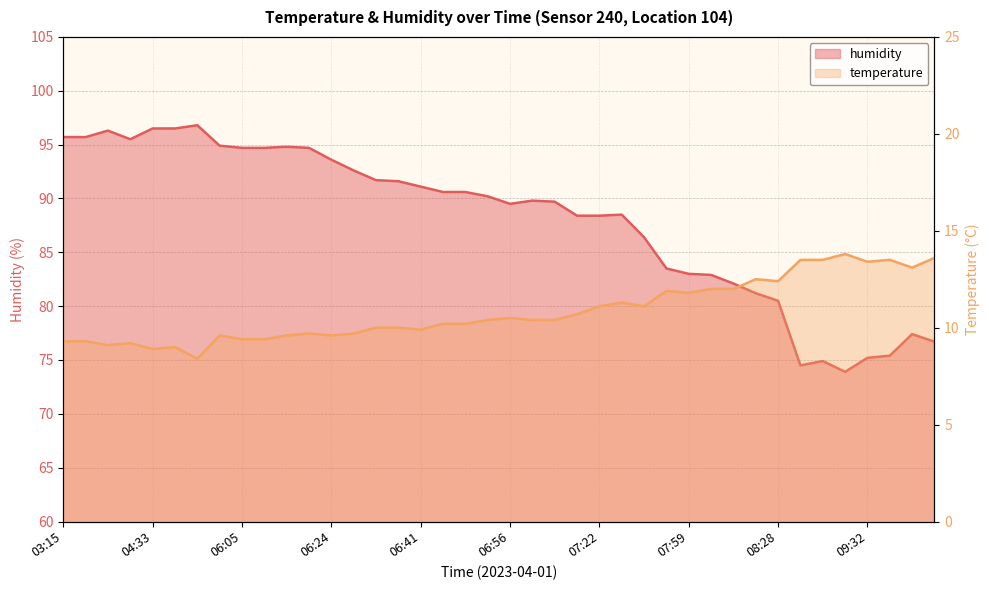

How many lines are shown in the chart?

2